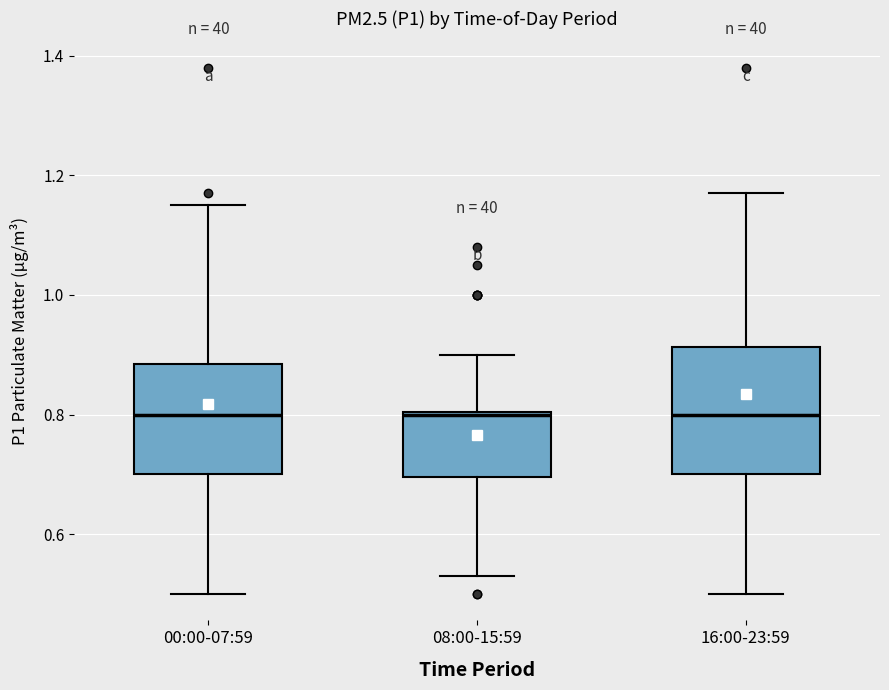

Where is the upper edge of the box for 00:00-07:59 on the y-axis? The values are not printed on the chart, so give them approximately, as read against the axis.

0.88